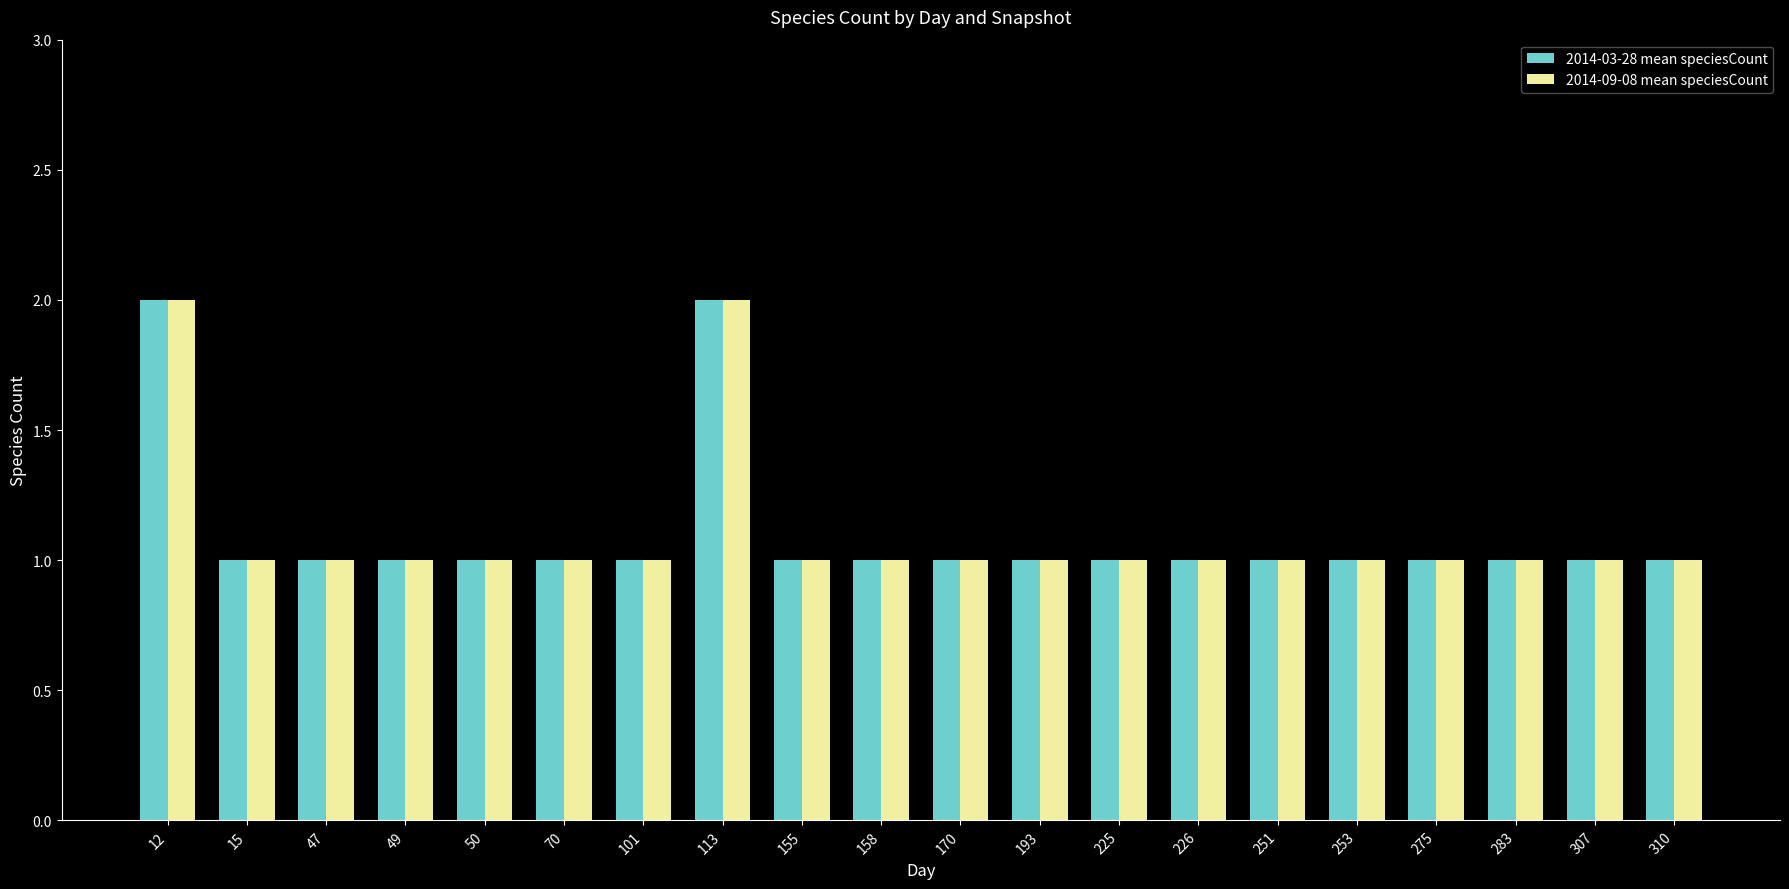

What is the maximum value for 2014-09-08 mean speciesCount?

2